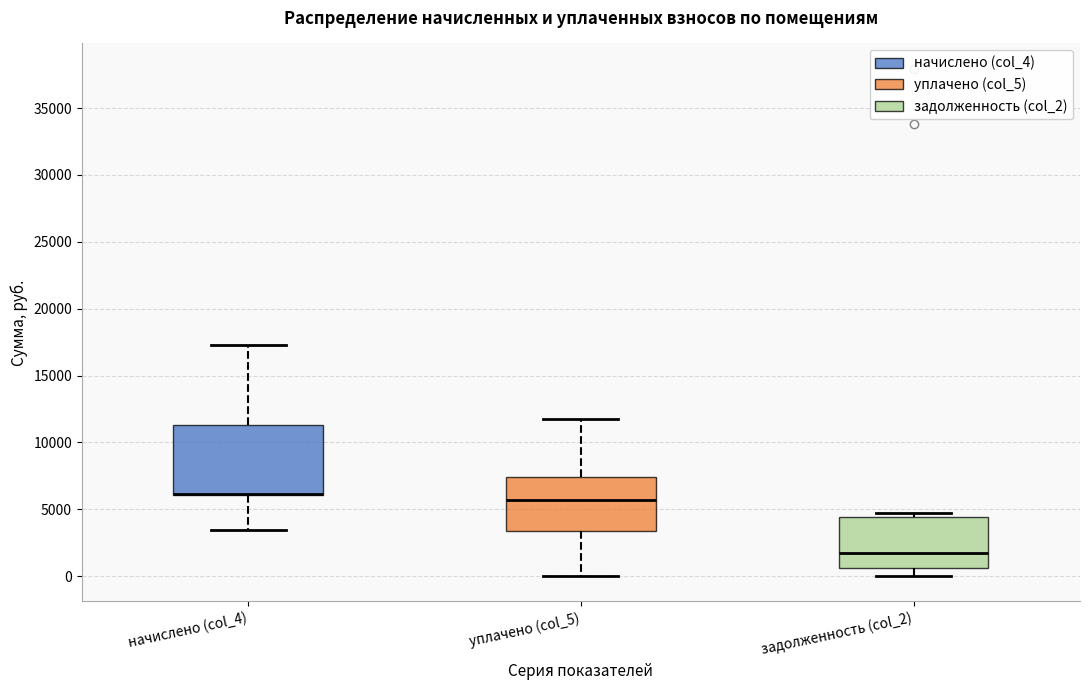

Reading left to right, read every box against the y-axis: the position of its median line, the range the box covers, and the ends of its whiskers. The values are not printed on the chart, so give them approximately, as read against the axis.

начислено (col_4): median 6000 (drawn on the box's lower edge), box 6000 to 11500, whiskers 3500 to 17500
уплачено (col_5): median 5500, box 3500 to 7500, whiskers 0 to 12000
задолженность (col_2): median 1500, box 500 to 4500, whiskers 0 to 4500 (just above the box's upper edge)